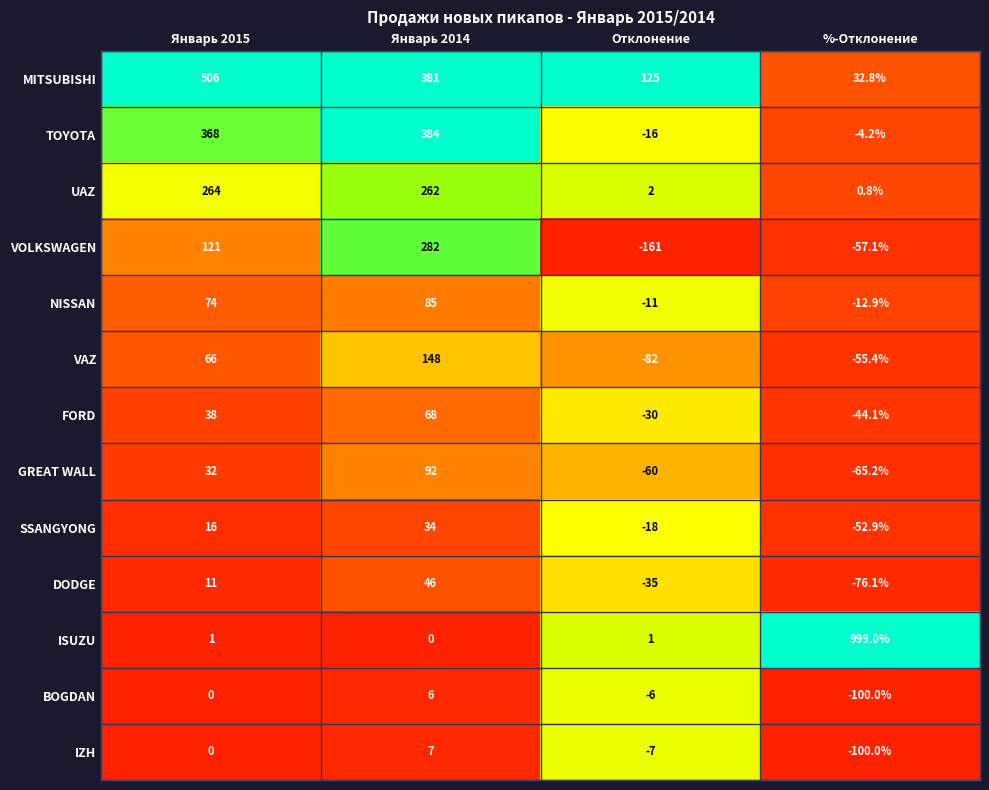

What is the maximum value shown in the chart?

999.0